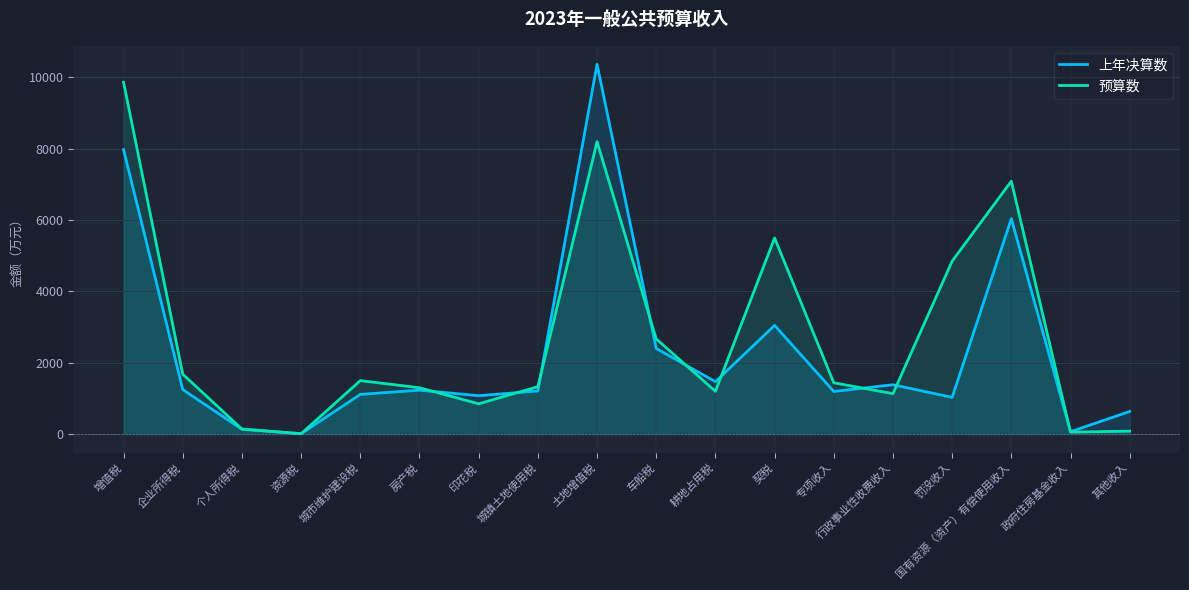

Where does the 预算数 series first go above 1440?

增值税